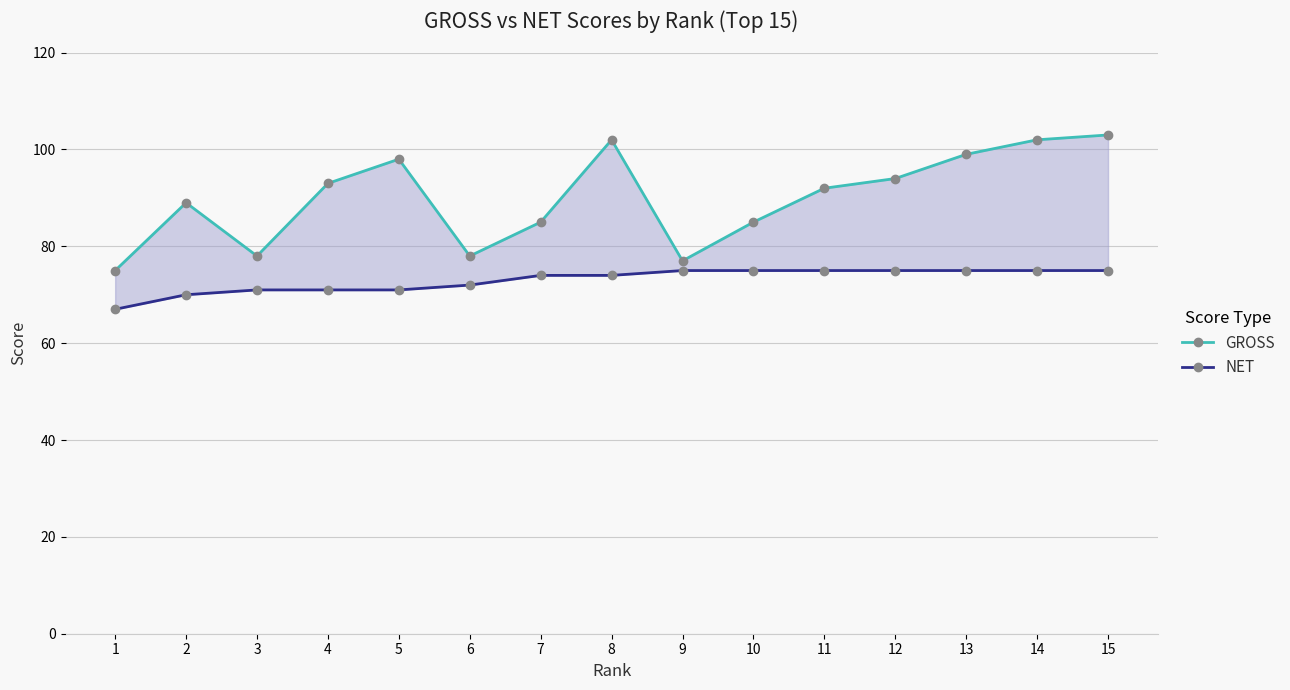

True or false: NET and GROSS cross at least once.

False